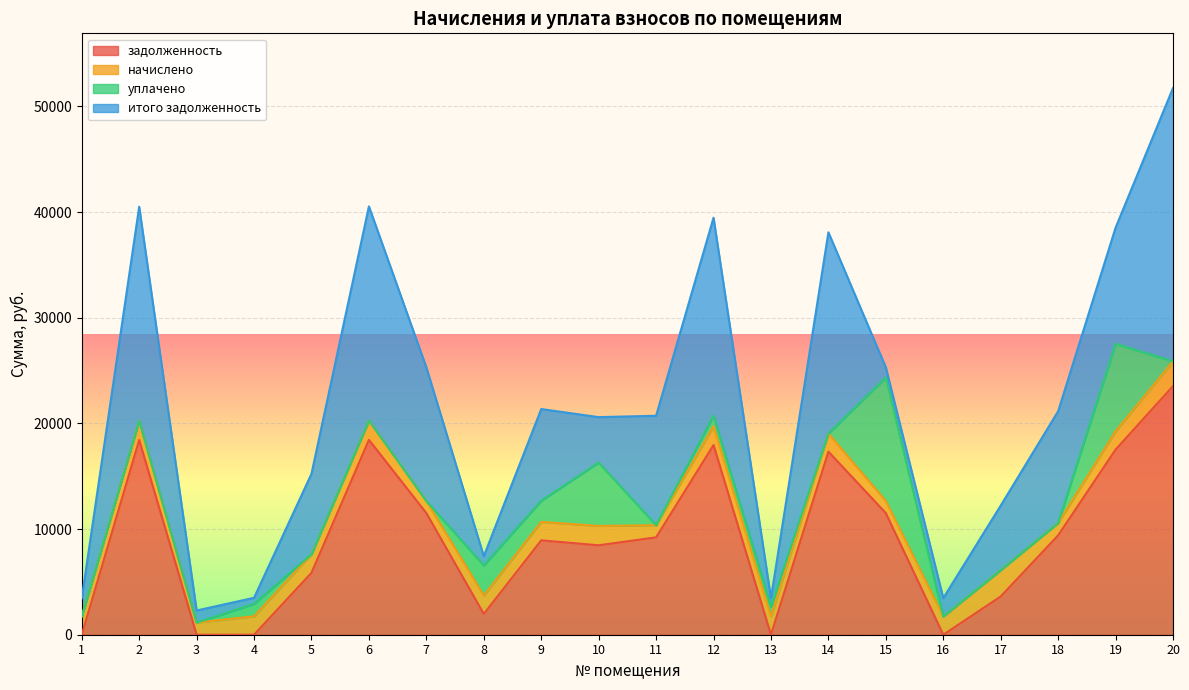

What is the value of the задолженность point at the 12th from the left?

17954.6